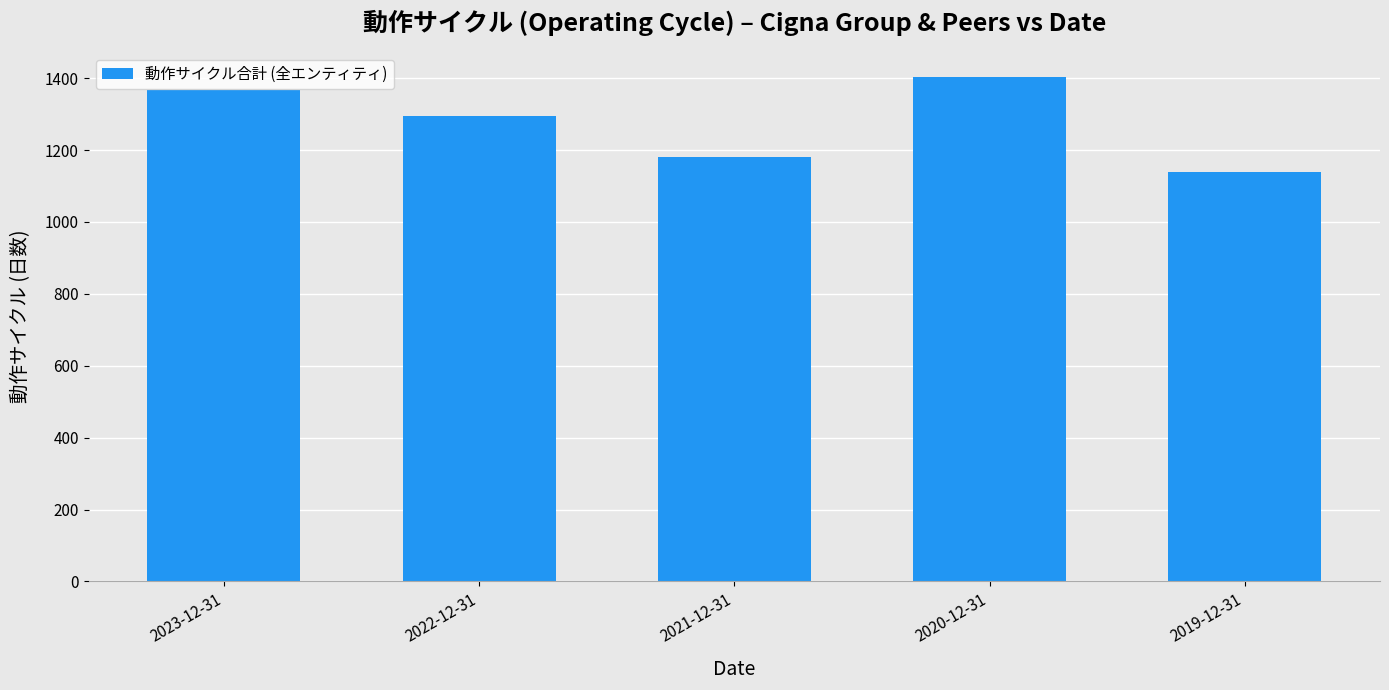

Reading right to left, list all the values displayed in this chart.

1138	1403	1182	1295	1366